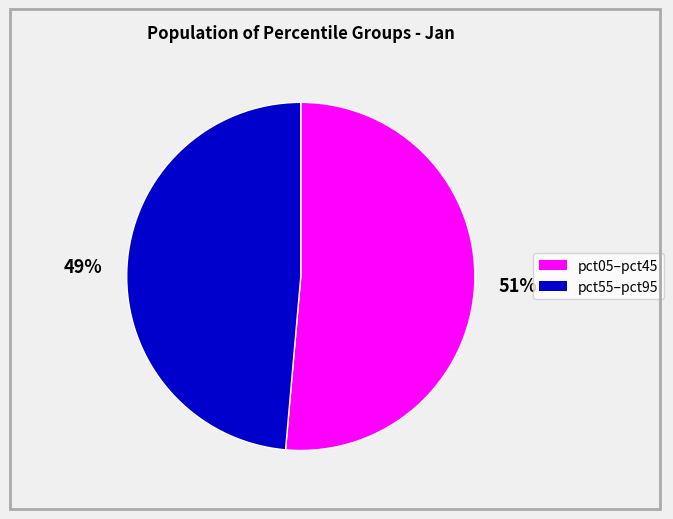

Is there any slice that represents more than half of the pie?

Yes